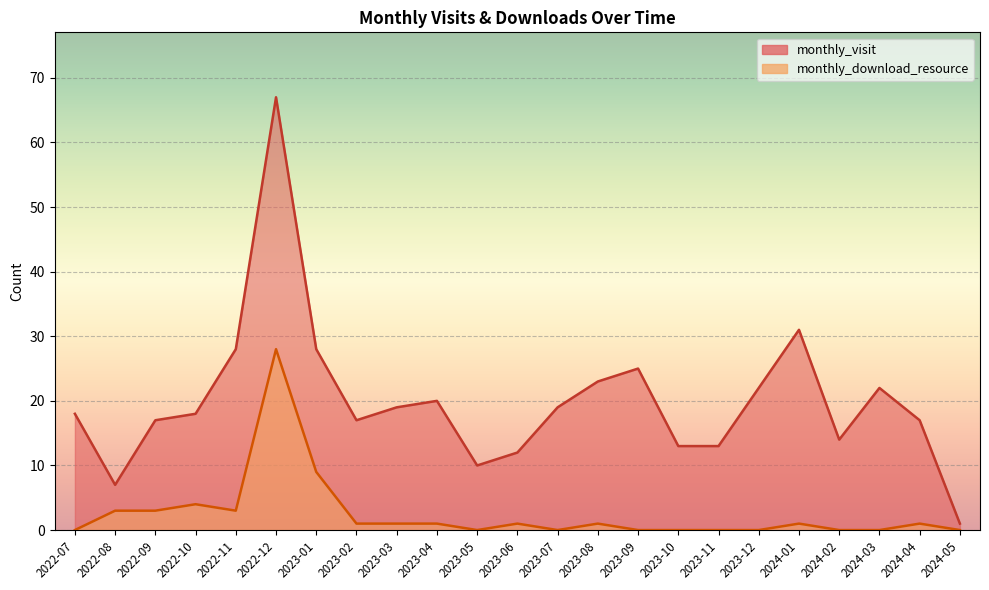

Rank the categories by monthly_download_resource value from highest to lowest.

2022-12, 2023-01, 2022-10, 2022-08, 2022-09, 2022-11, 2023-02, 2023-03, 2023-04, 2023-06, 2023-08, 2024-01, 2024-04, 2022-07, 2023-05, 2023-07, 2023-09, 2023-10, 2023-11, 2023-12, 2024-02, 2024-03, 2024-05